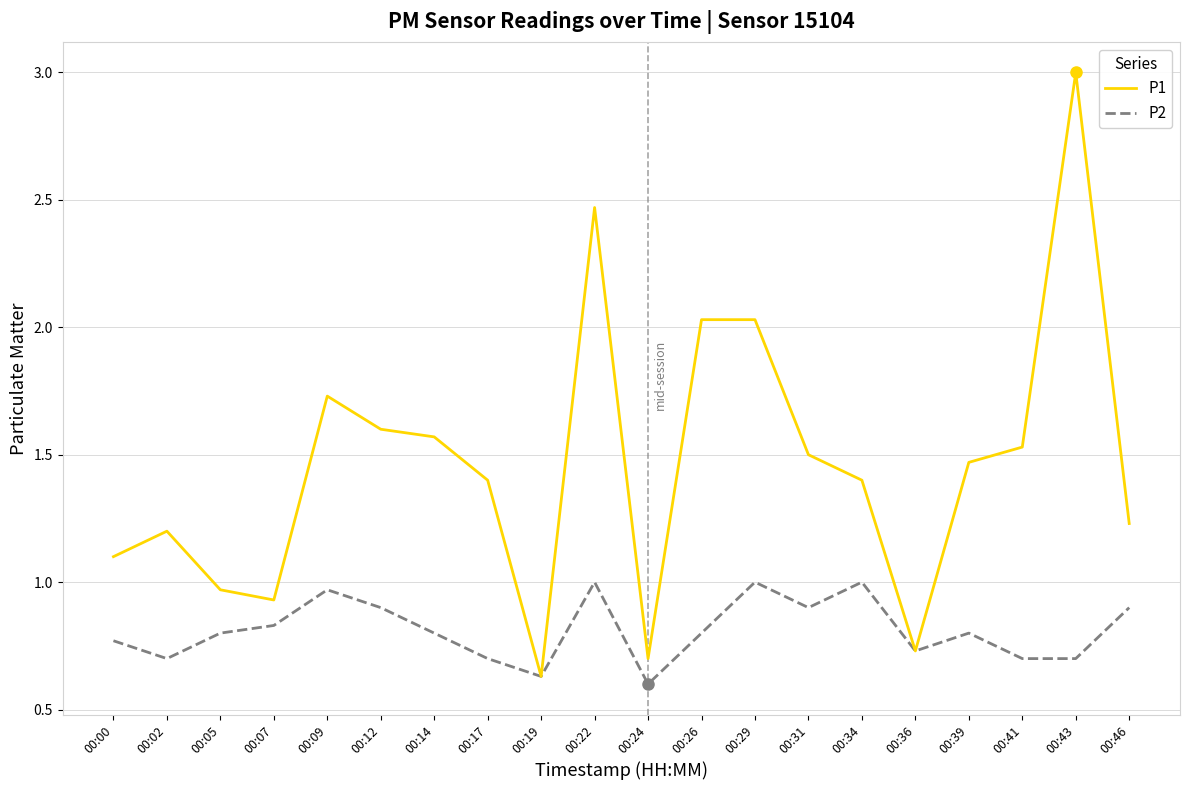

Which series has the largest total across all categories?

P1